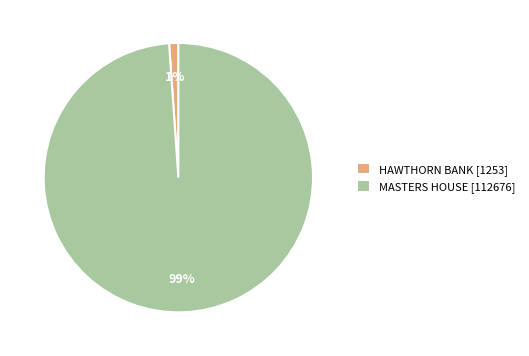

Is there any slice that represents more than half of the pie?

Yes